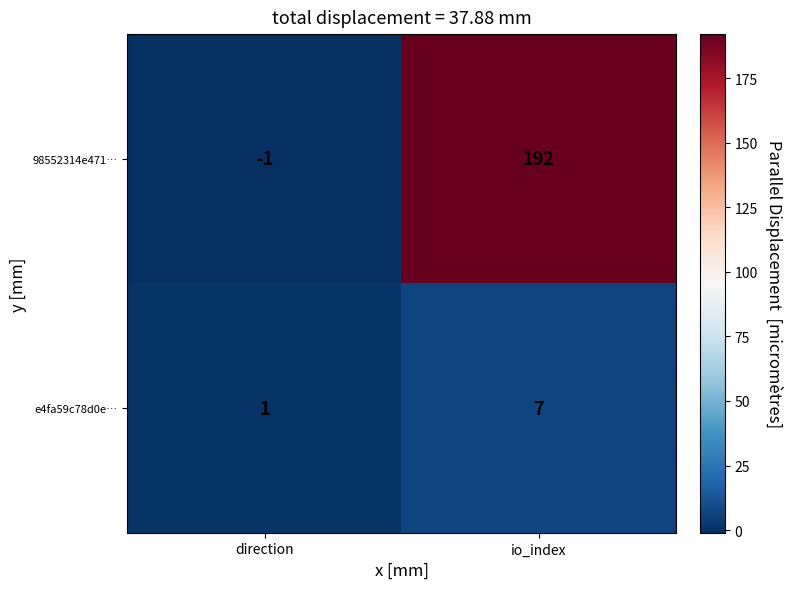

The value of e4fa59c78d0e… at direction is 2. True or false?

False